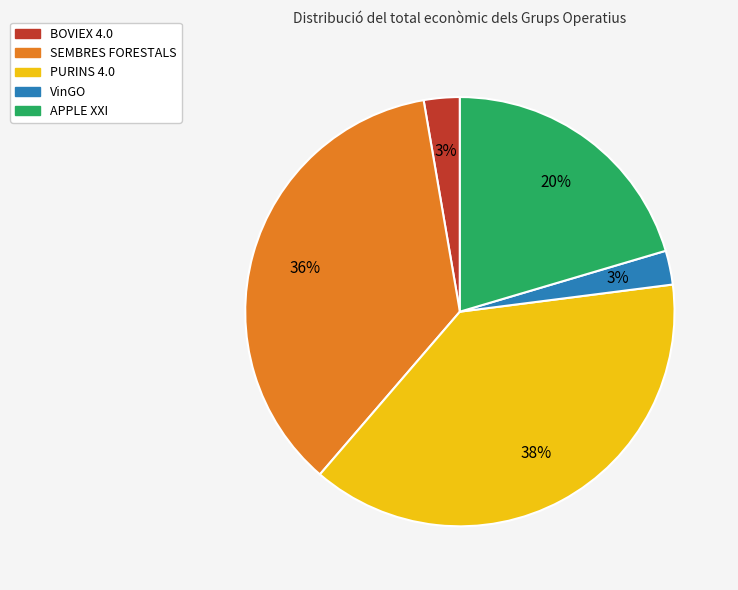

What percentage is the SEMBRES FORESTALS slice, to the nearest percent?

36%